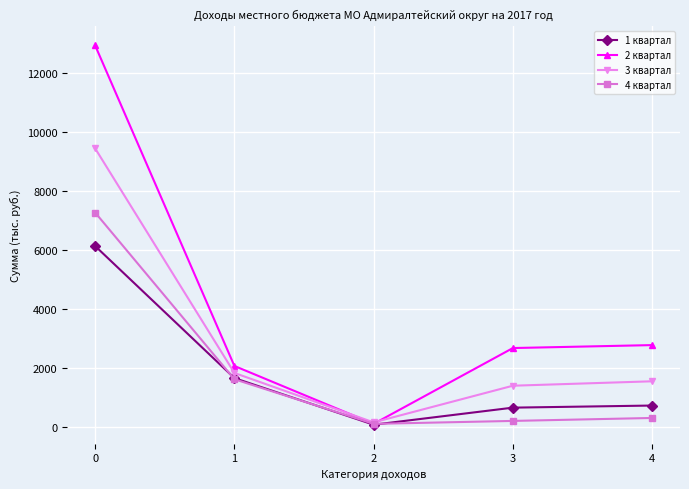

How many categories are shown in the chart?

5